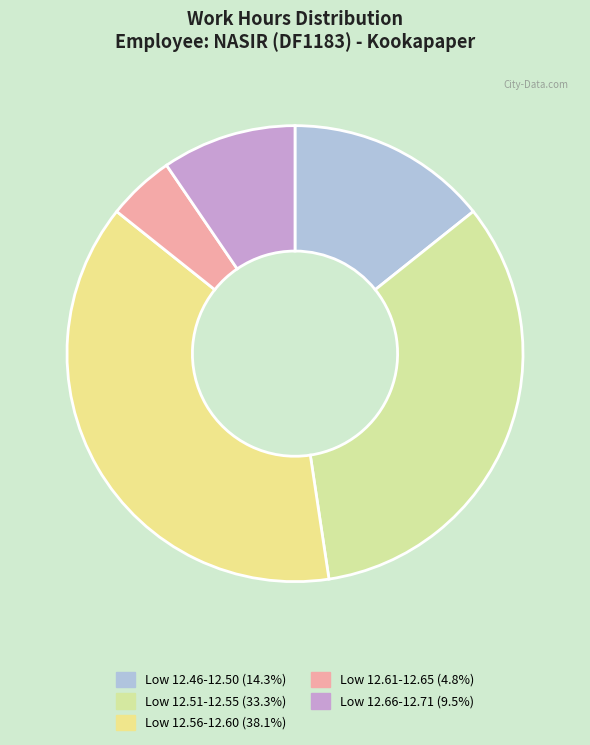

How many slices are in this pie chart?

5